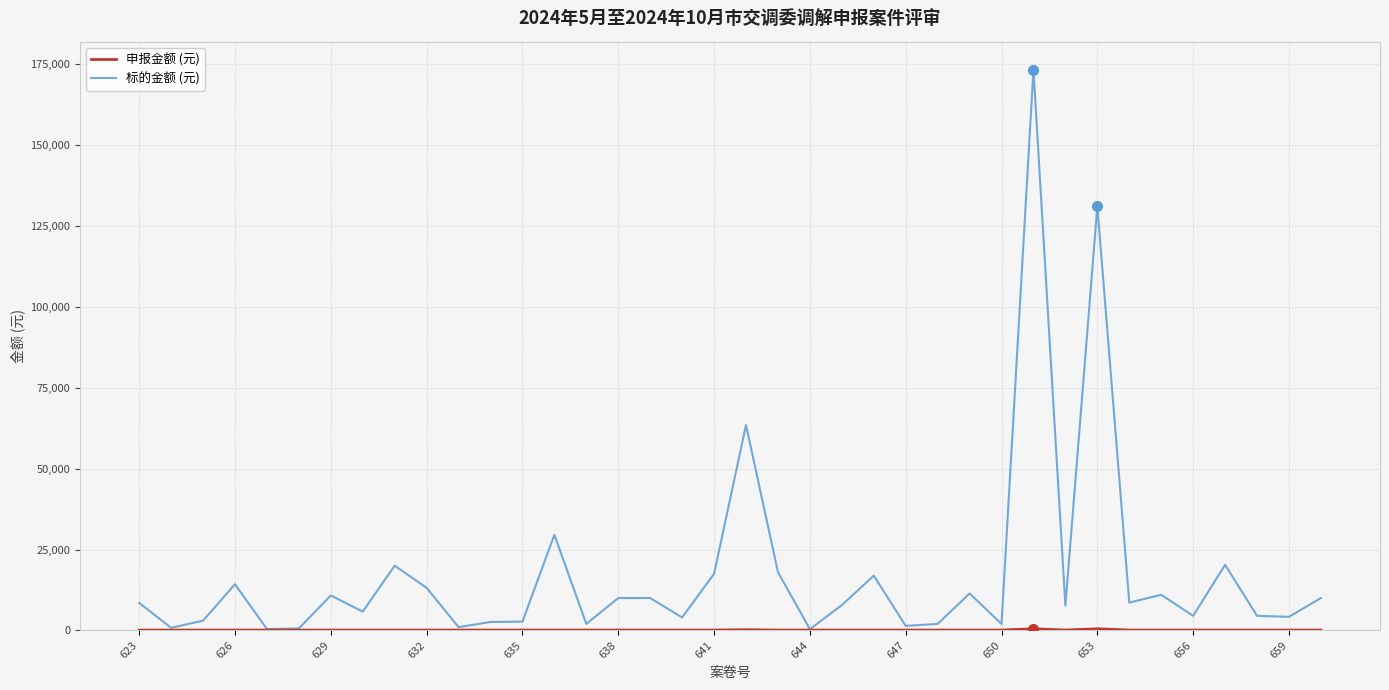

Which series has the largest total across all categories?

标的金额 (元)